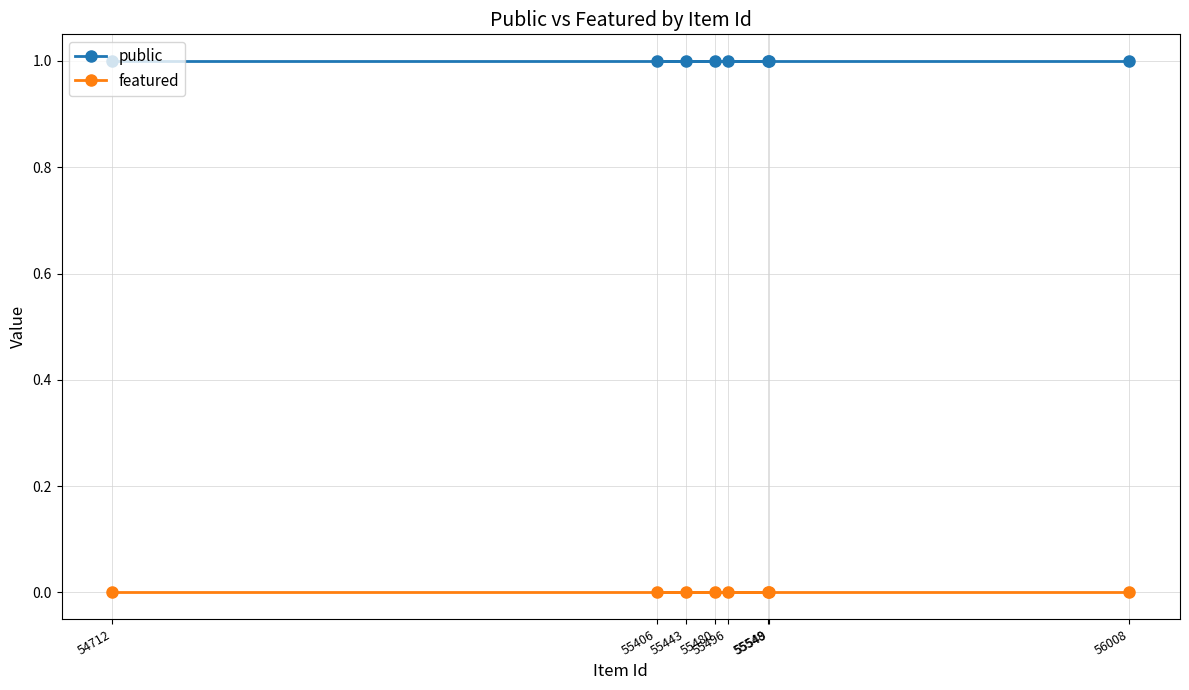

What is the total value across all series at 54712?

1